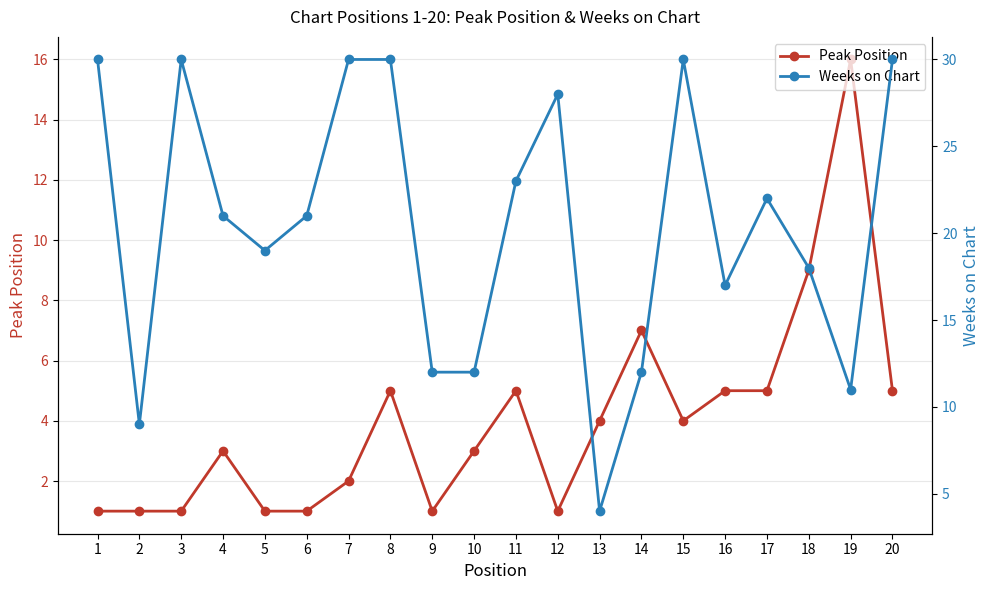

How many data points in Peak Position are less than 4?

10